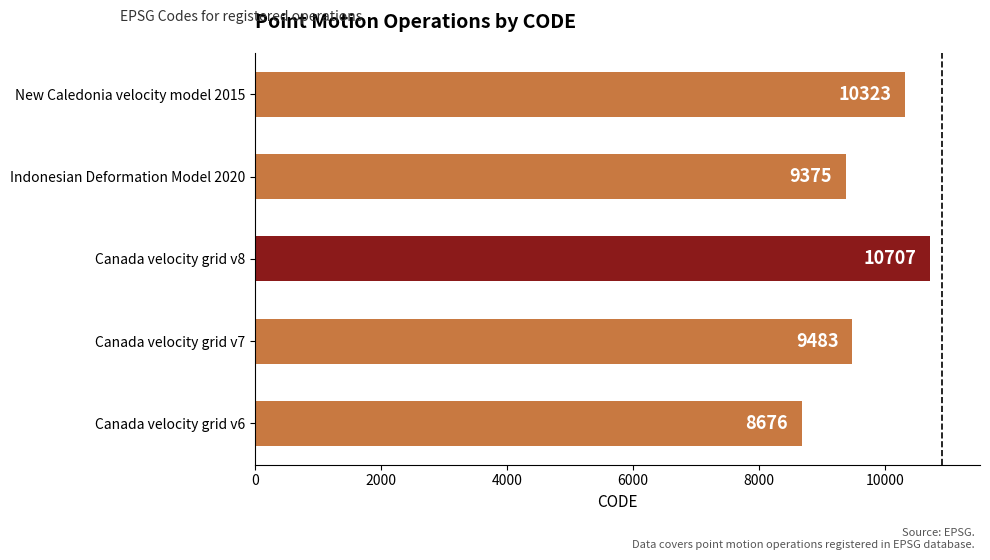

How many categories are shown in the chart?

5